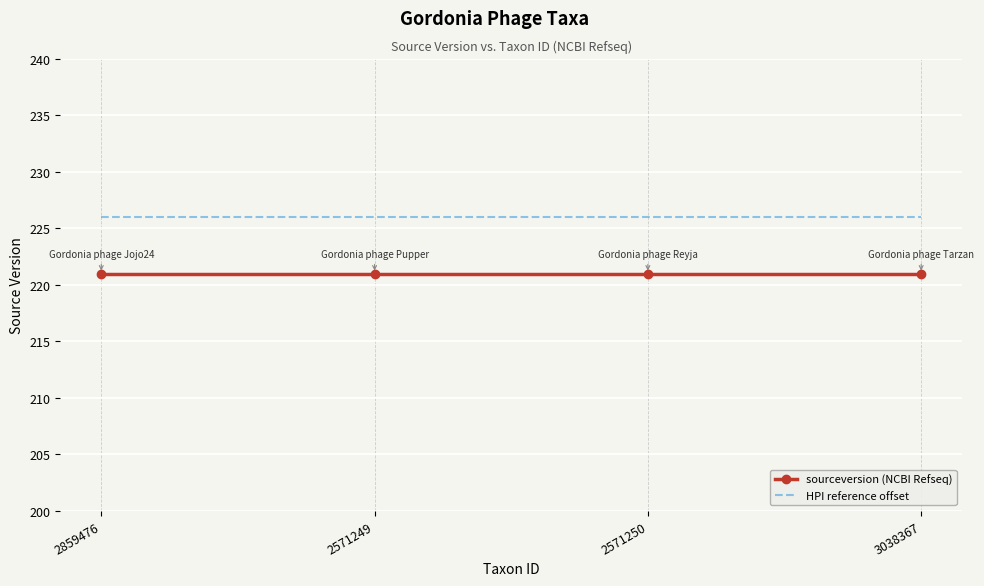

What is the spread (max minus min) of values at 2571250?

5